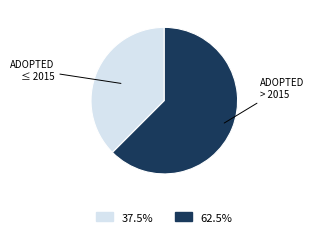

Count the number of slices in the pie.

2